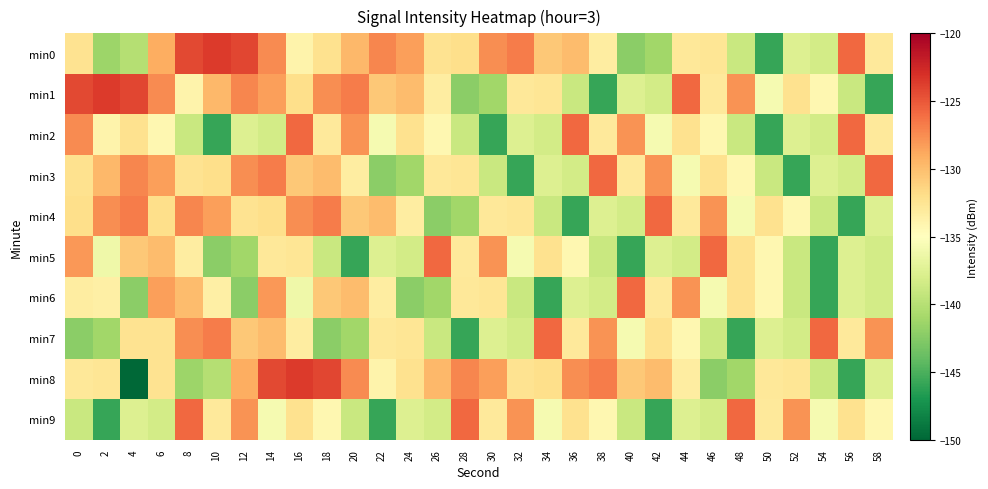

Rank the series at 42 from highest to lowest value.

min4, min3, min8, min7, min6, min2, min5, min1, min0, min9